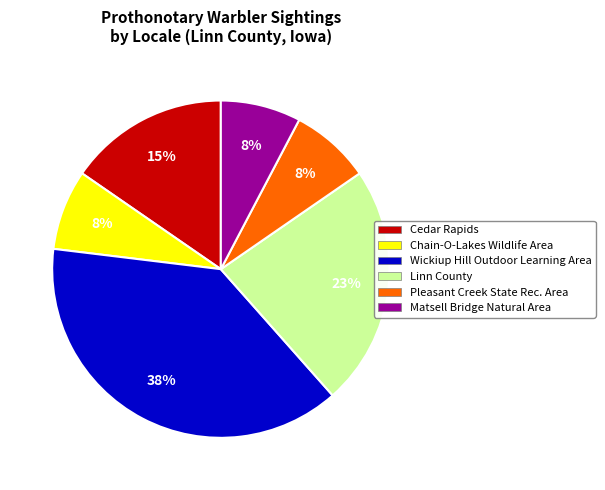

Is there a majority slice in this chart?

No